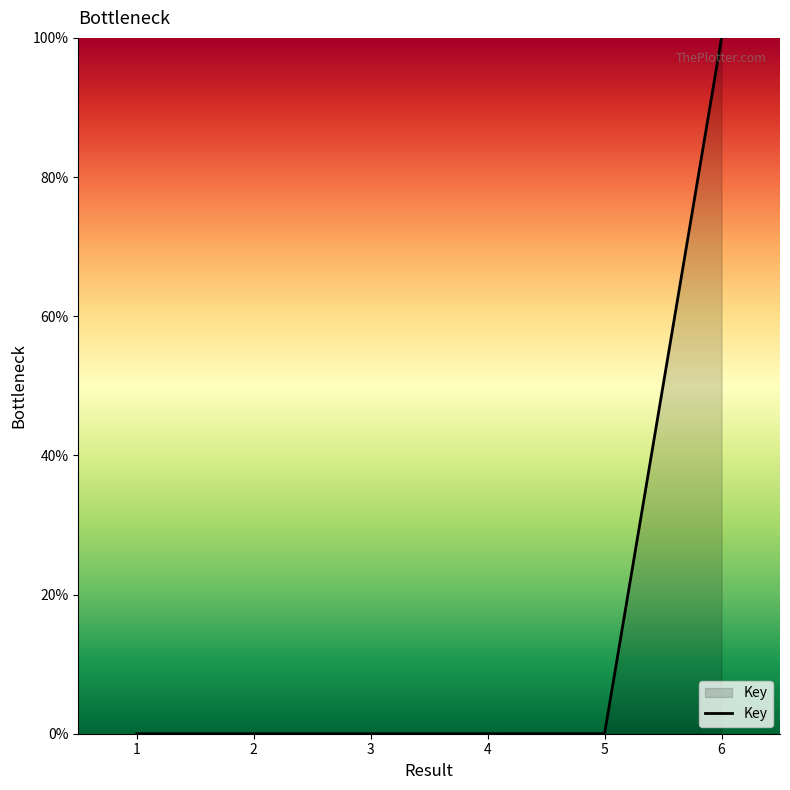

The value at 2 is 0.0. True or false?

True